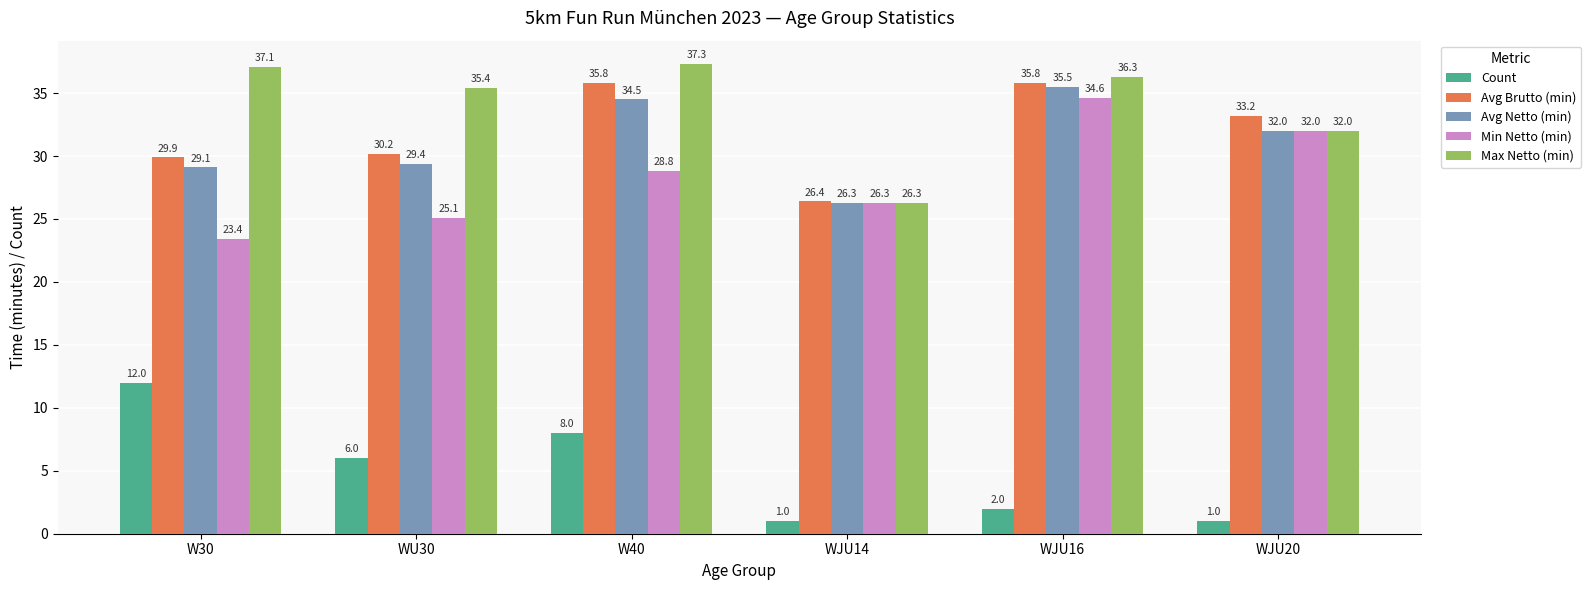

At WU30, list the series in order from smallest to largest.

Count, Min Netto (min), Avg Netto (min), Avg Brutto (min), Max Netto (min)